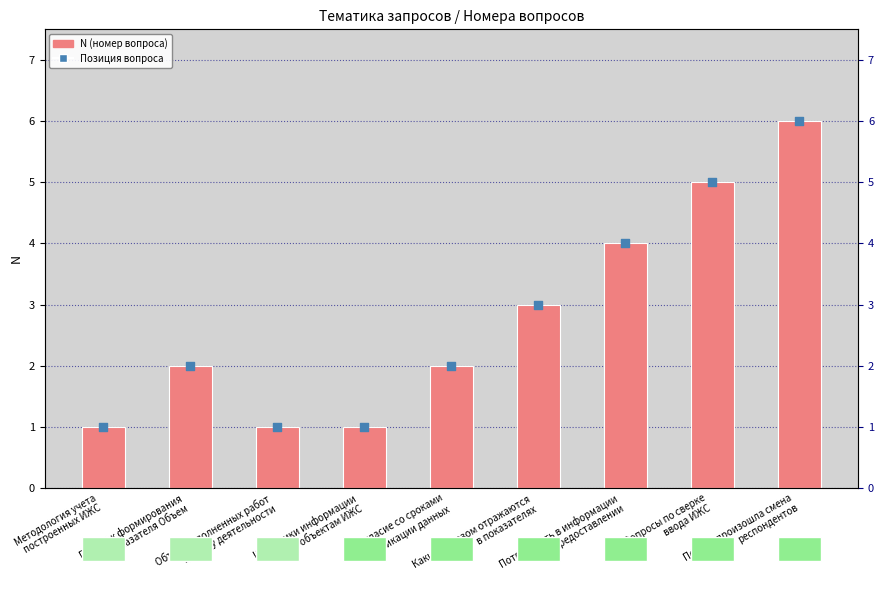

Which series has the largest Y range (max minus min)?

N (номер вопроса)